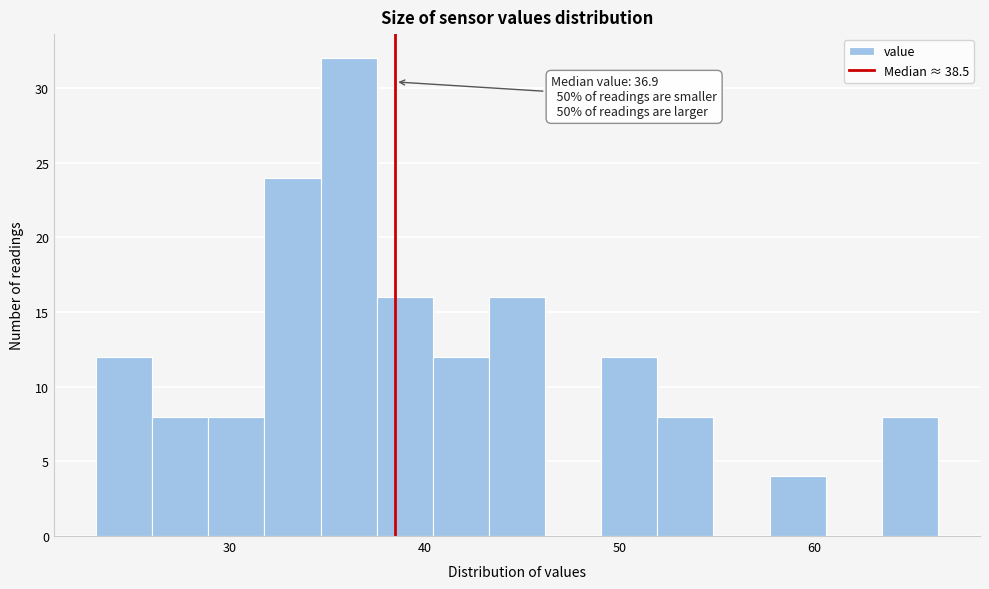

Around what value on the x-axis is the tallest bar? Give the approximate position of its centre, as read against the axis.

36